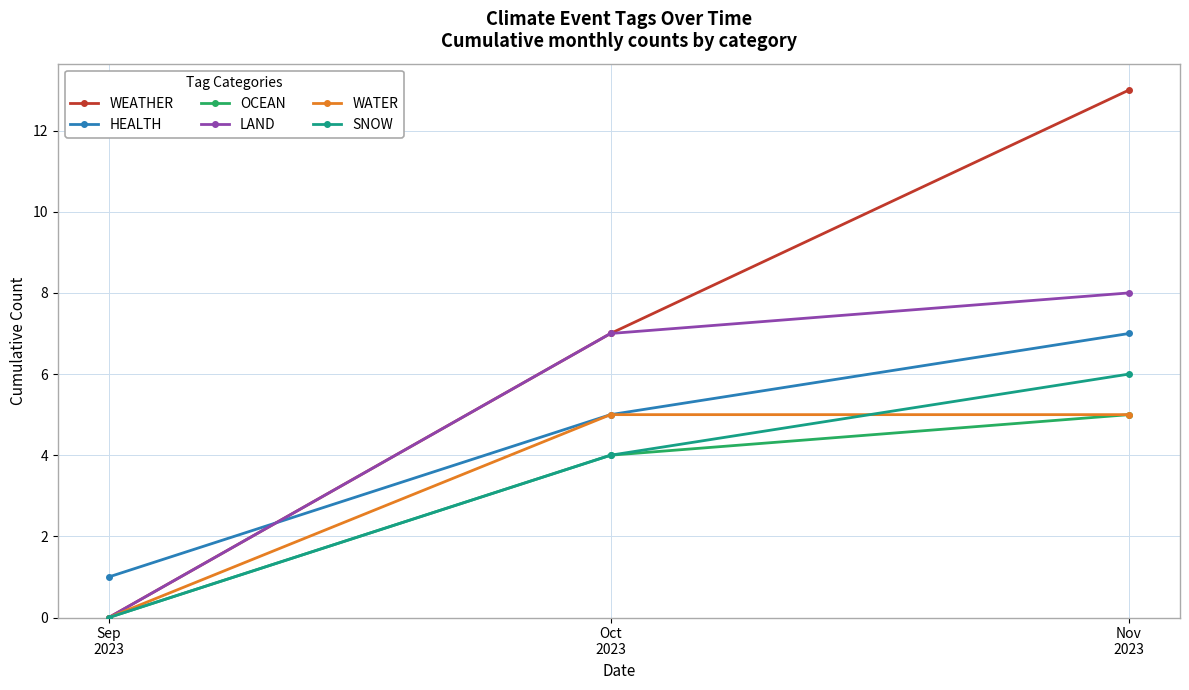

Which series has the widest spread of values?

WEATHER